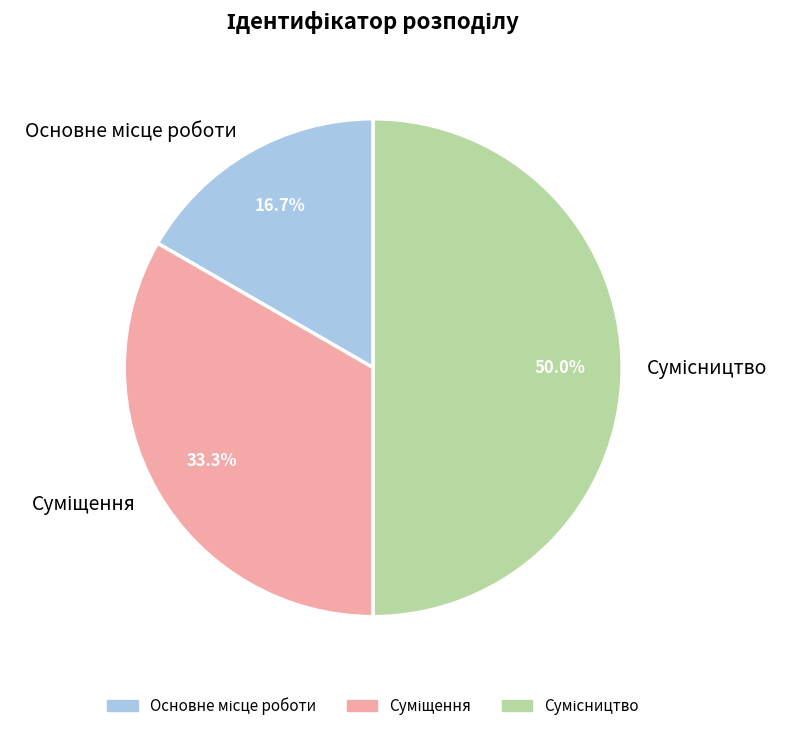

True or false: Сумісництво accounts for 40% of the total.

False